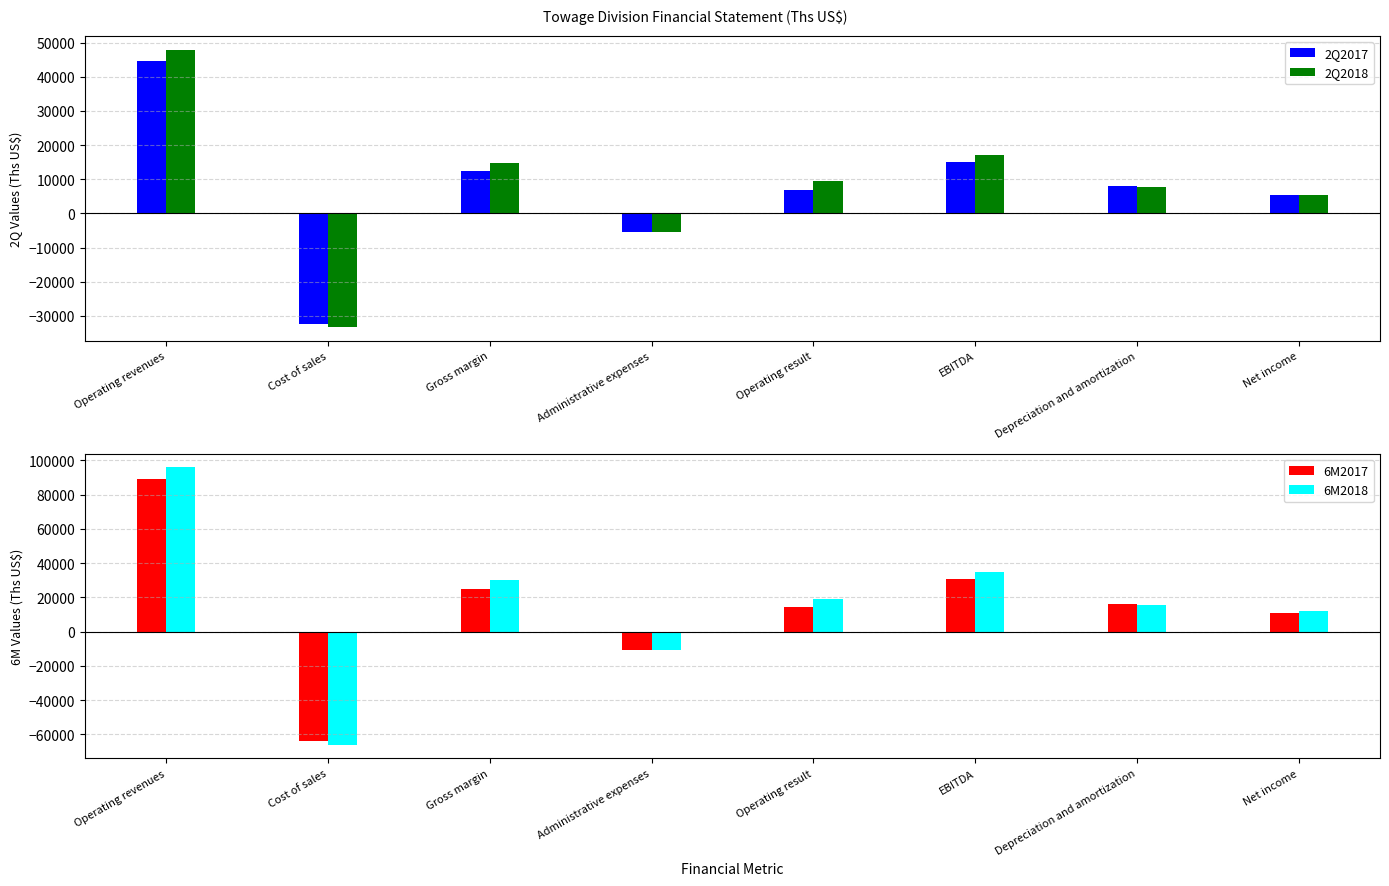

Rank the series by their maximum value, from highest to lowest.

6M2018, 6M2017, 2Q2018, 2Q2017